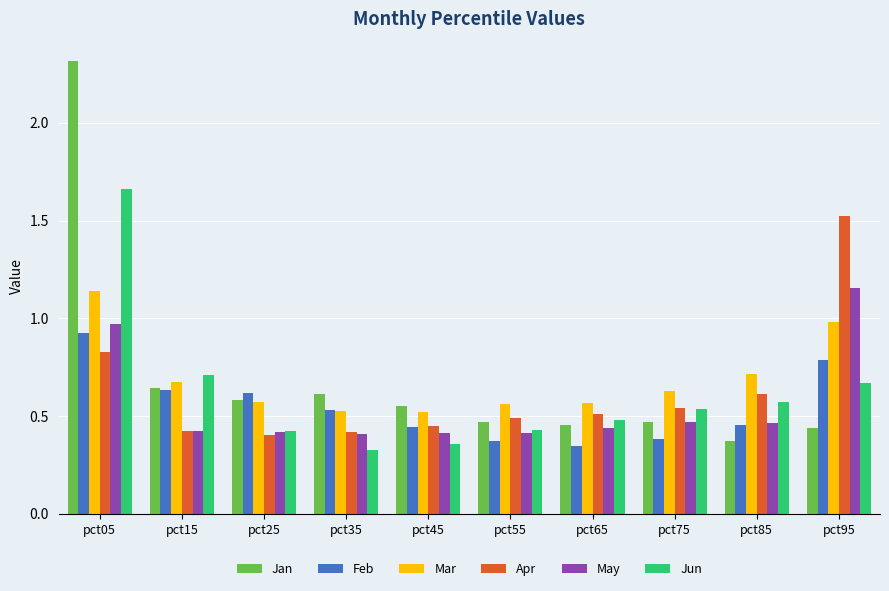

Which series has the largest range (max minus min)?

Jan